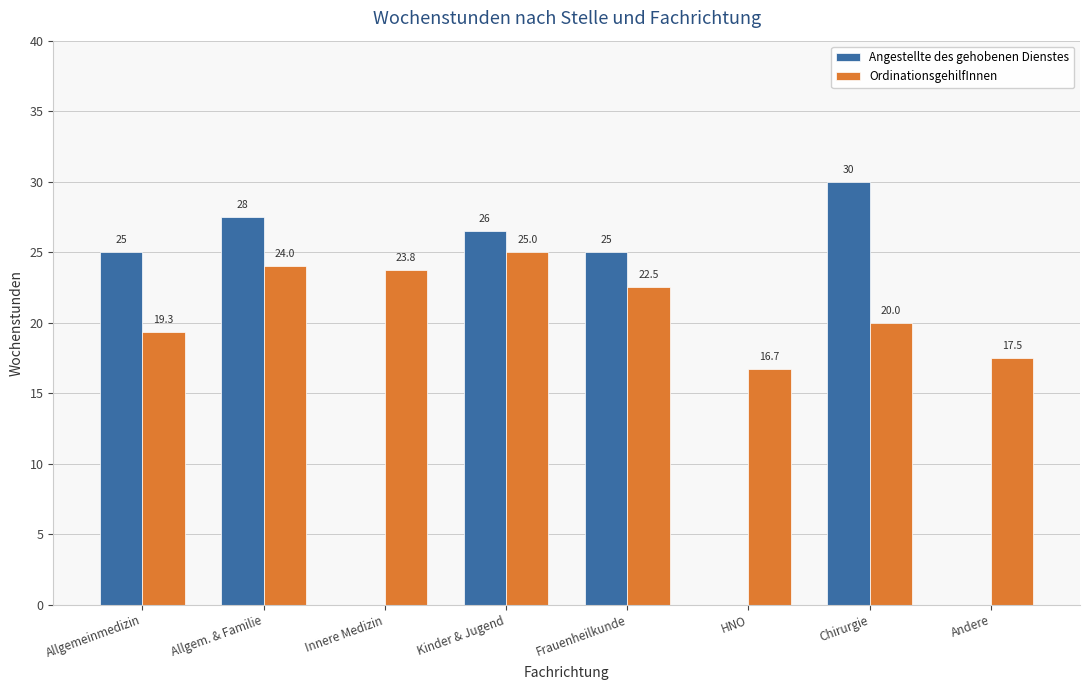

What are all the series names shown in the legend?

Angestellte des gehobenen Dienstes, OrdinationsgehilfInnen